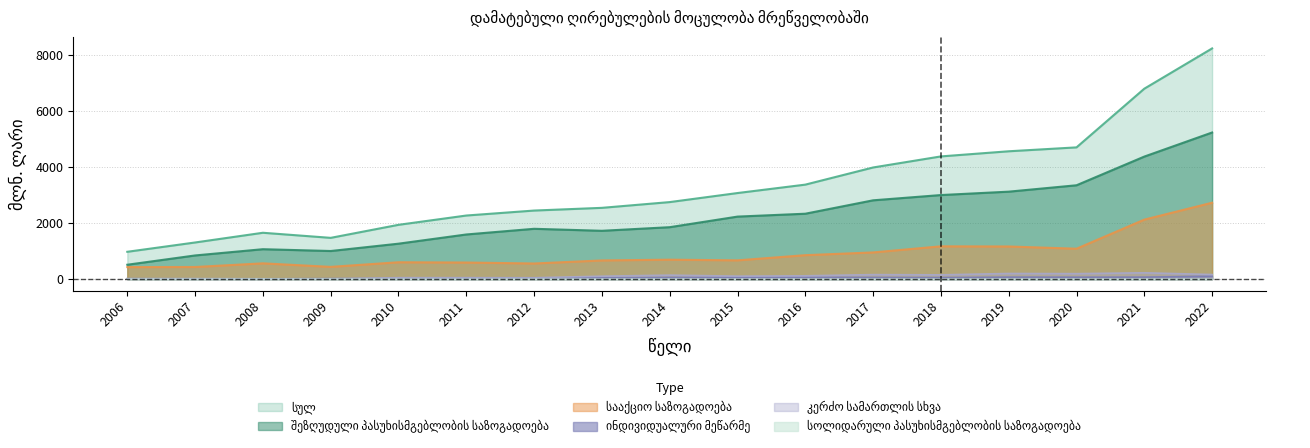

Between 2006 and 2017, which series saw the biggest shift?

სულ